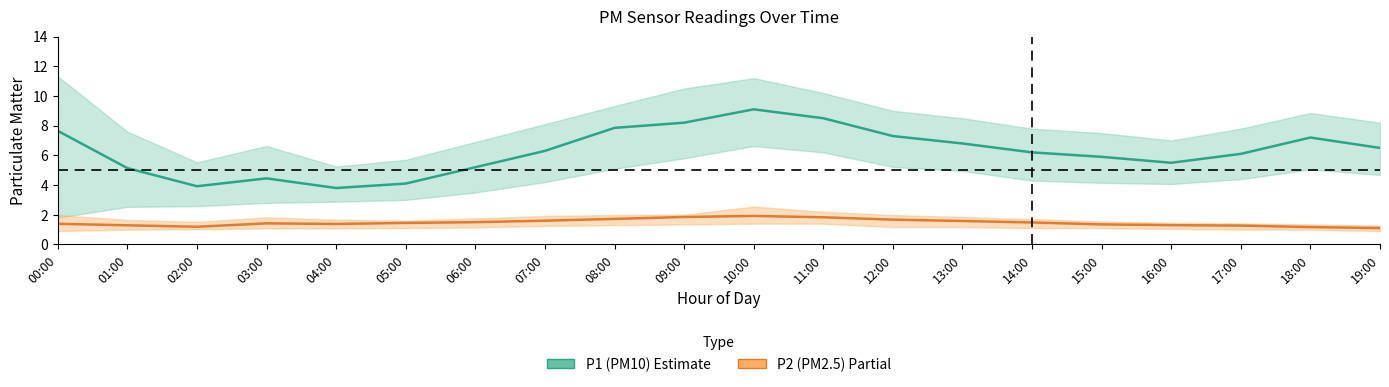

What is the difference between the P2 (PM2.5) values at 03:00 and 17:00?

0.1